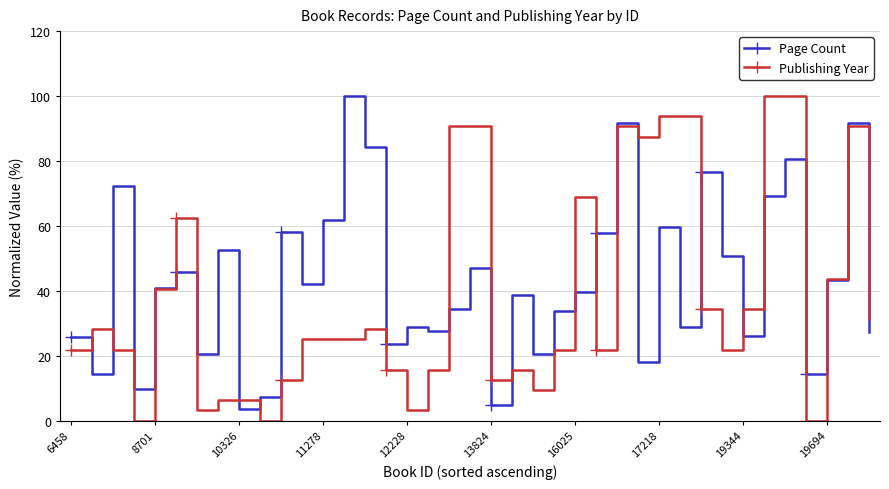

True or false: Page Count has more than 2 points higher than both neighbors.

True